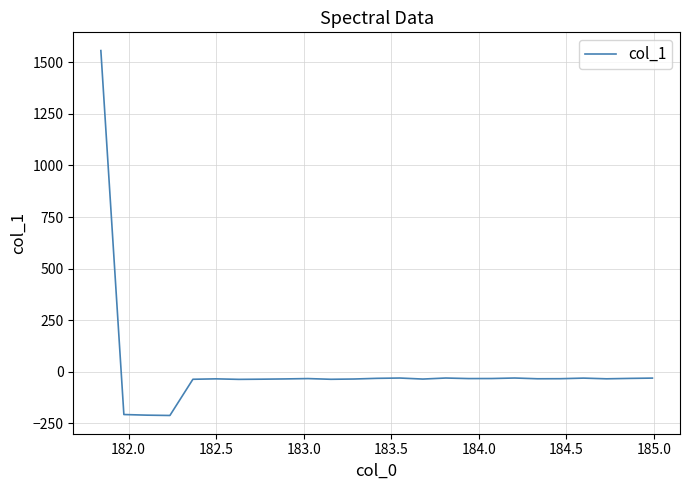

What is the difference between the maximum and minimum values?

1770.1